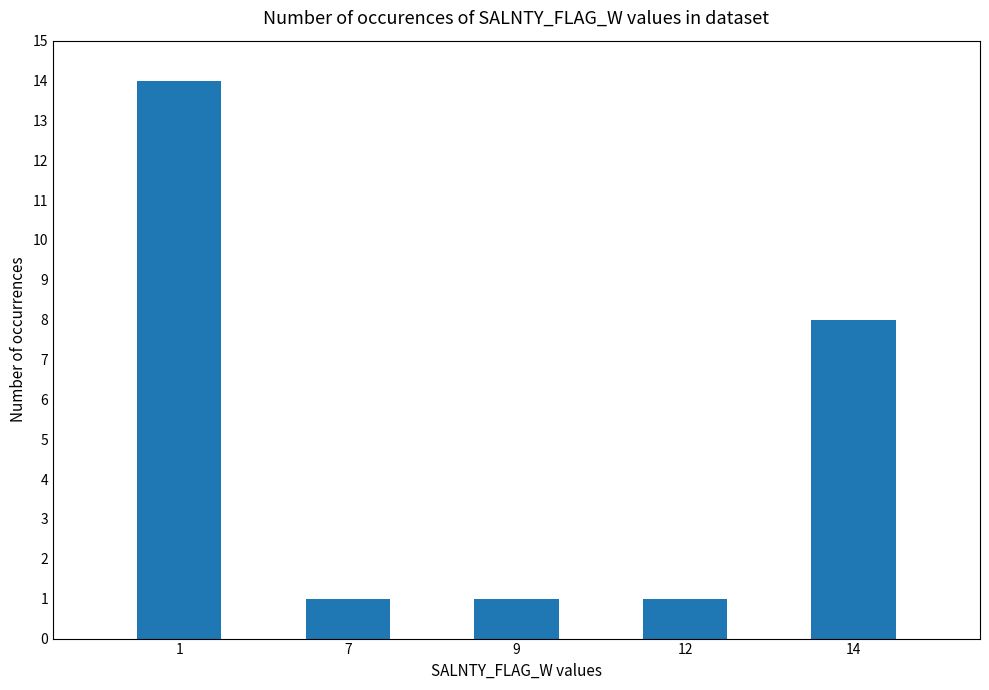

What is the difference between the values at 7 and 14?

7